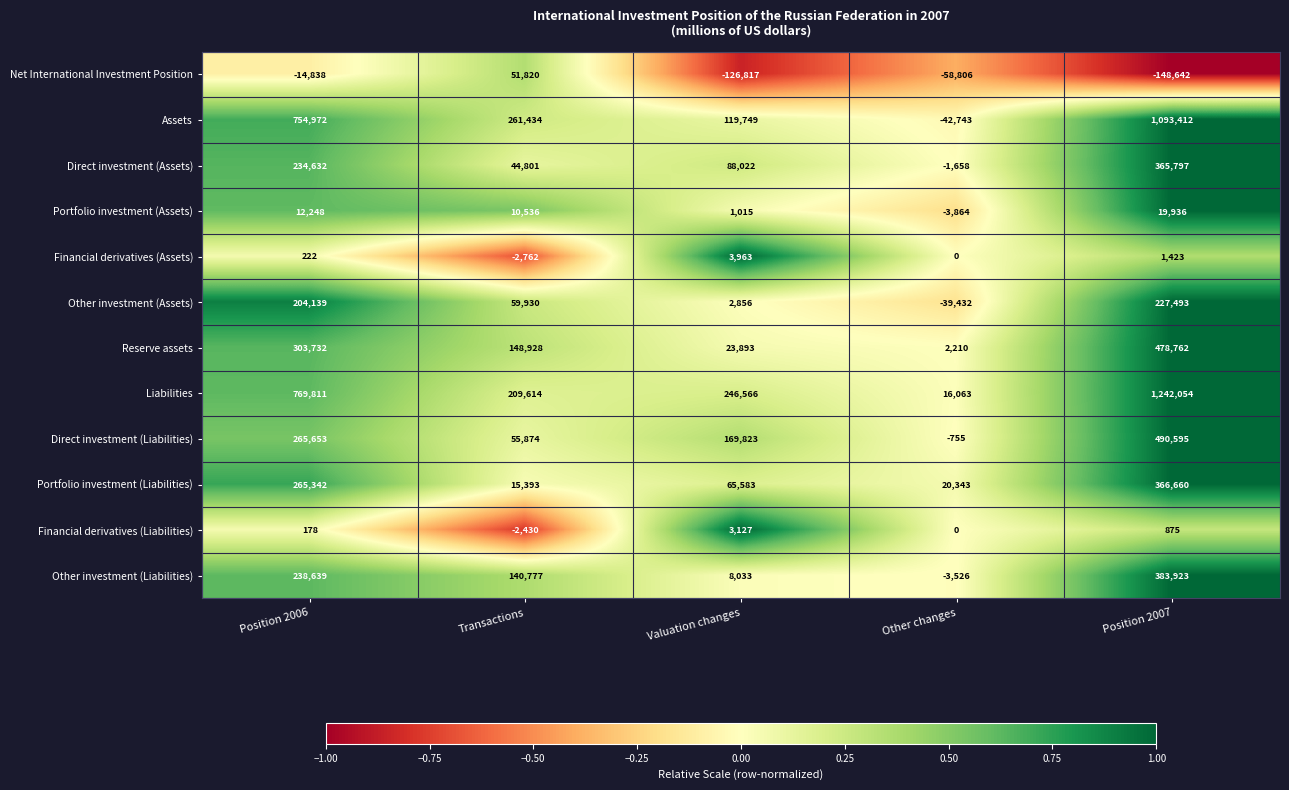

Which series has the widest spread of values?

Liabilities